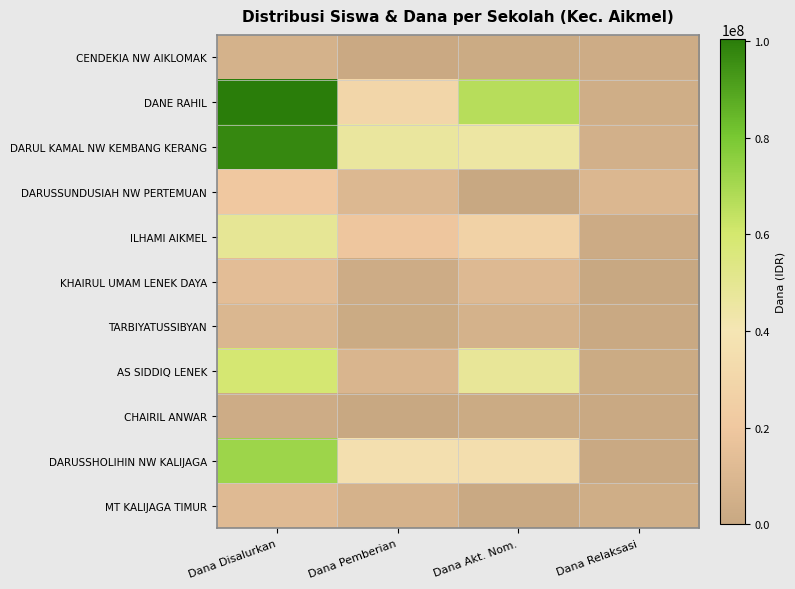

Reading right to left, list all the values displayed in this chart.

CENDEKIA NW AIKLOMAK: Dana Relaksasi=3000000	Dana Akt. Nom.=2000000	Dana Pemberian=1500000	Dana Disalurkan=6500000
DANE RAHIL: Dana Relaksasi=4000000	Dana Akt. Nom.=66500000	Dana Pemberian=30000000	Dana Disalurkan=100500000
DARUL KAMAL NW KEMBANG KERANG: Dana Relaksasi=5500000	Dana Akt. Nom.=45000000	Dana Pemberian=46500000	Dana Disalurkan=97000000
DARUSSUNDUSIAH NW PERTEMUAN: Dana Relaksasi=10000000	Dana Akt. Nom.=0	Dana Pemberian=10500000	Dana Disalurkan=20500000
ILHAMI AIKMEL: Dana Relaksasi=2500000	Dana Akt. Nom.=27000000	Dana Pemberian=19500000	Dana Disalurkan=49000000
KHAIRUL UMAM LENEK DAYA: Dana Relaksasi=0	Dana Akt. Nom.=11000000	Dana Pemberian=3000000	Dana Disalurkan=14000000
TARBIYATUSSIBYAN: Dana Relaksasi=1000000	Dana Akt. Nom.=6500000	Dana Pemberian=2000000	Dana Disalurkan=9500000
AS SIDDIQ LENEK: Dana Relaksasi=2000000	Dana Akt. Nom.=48000000	Dana Pemberian=9000000	Dana Disalurkan=59000000
CHAIRIL ANWAR: Dana Relaksasi=1000000	Dana Akt. Nom.=2000000	Dana Pemberian=0	Dana Disalurkan=3000000
DARUSSHOLIHIN NW KALIJAGA: Dana Relaksasi=1000000	Dana Akt. Nom.=35000000	Dana Pemberian=36000000	Dana Disalurkan=72000000
MT KALIJAGA TIMUR: Dana Relaksasi=4000000	Dana Akt. Nom.=1000000	Dana Pemberian=7000000	Dana Disalurkan=12000000